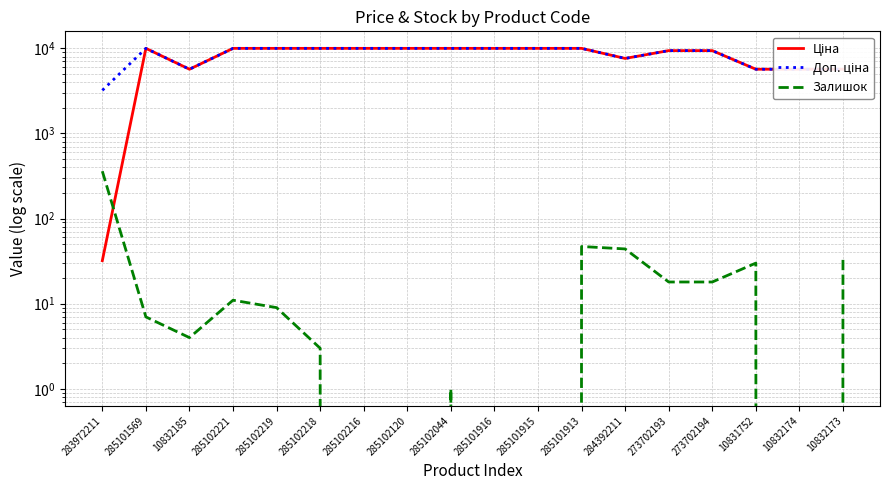

Reading left to right, what are all the values shown in this chart?

Ціна: 32.0	9975.0	5673.8	9975.0	9975.0	9975.0	9975.0	9975.0	9975.0	9975.0	9975.0	9975.0	7596.5	9384.0	9384.0	5673.8	5673.8	5673.8
Доп. ціна: 3205.0	9975.0	5673.8	9975.0	9975.0	9975.0	9975.0	9975.0	9975.0	9975.0	9975.0	9975.0	7596.5	9384.0	9384.0	5673.8	5673.8	5673.8
Залишок: 360.0	7.0	4.0	11.0	9.0	3.0	0.0	0.0	1.0	0.0	0.0	47.0	44.0	18.0	18.0	30.0	0.0	36.0